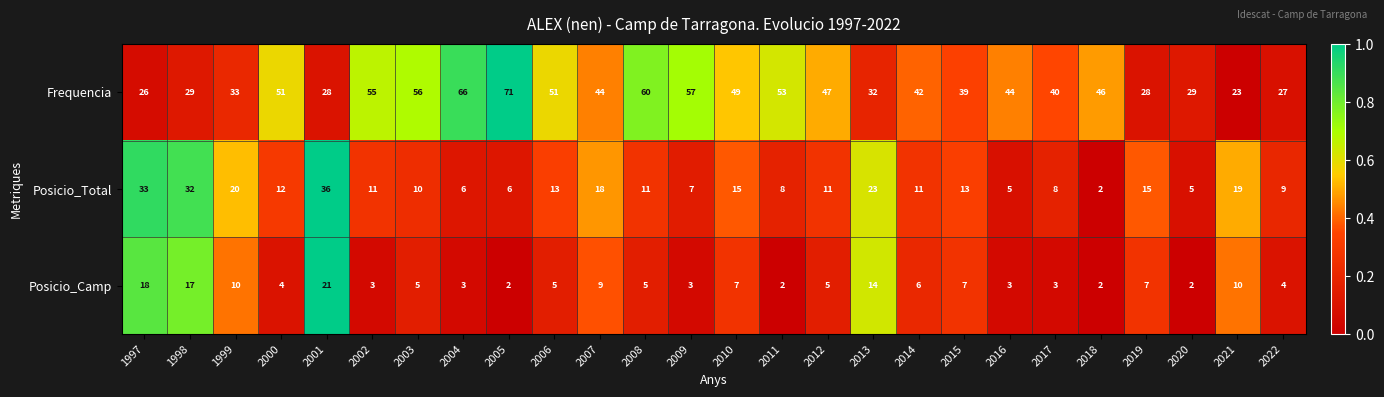

What is the difference between the Posicio_Total values at 2018 and 2000?

10